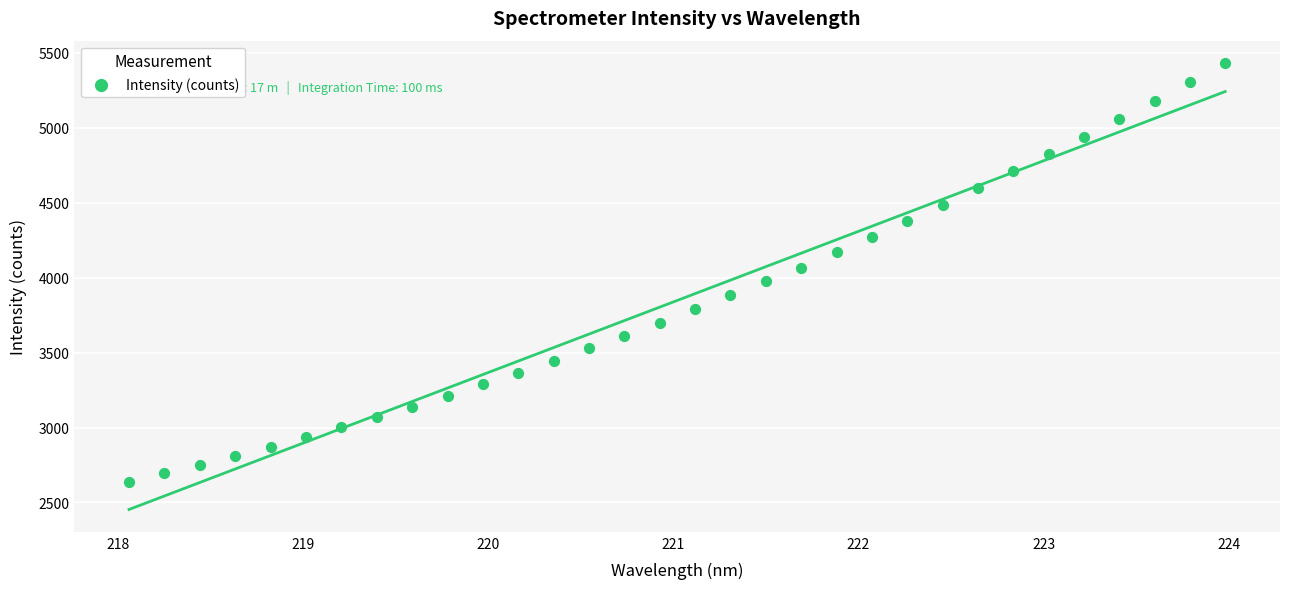

What is the range of X values (max minus min)?

5.9